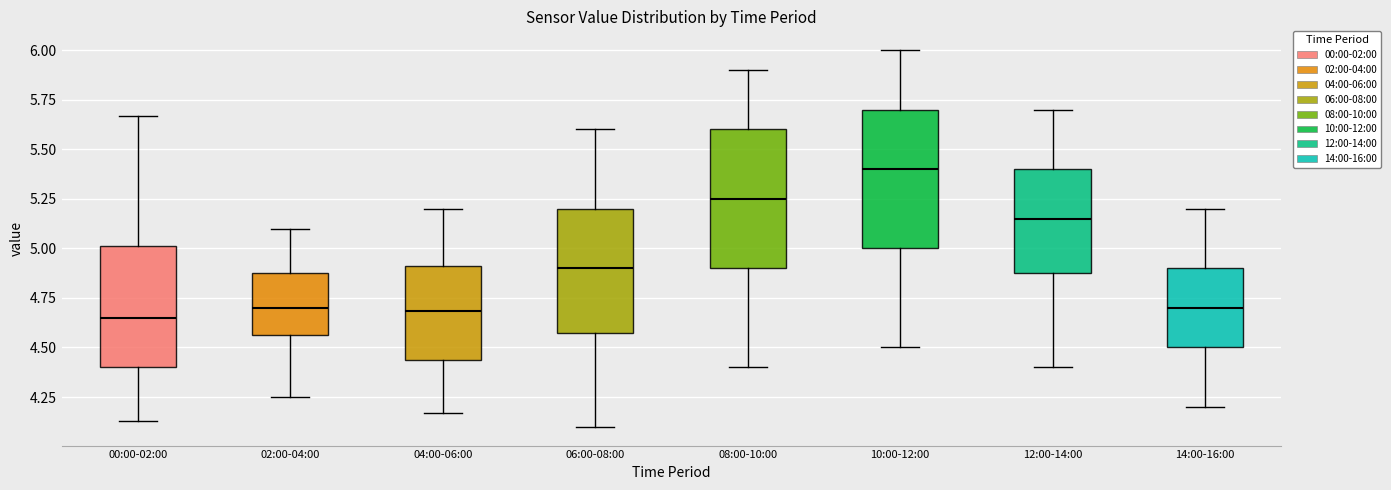

Where is the upper edge of the box for 06:00-08:00 on the y-axis? The values are not printed on the chart, so give them approximately, as read against the axis.

5.20